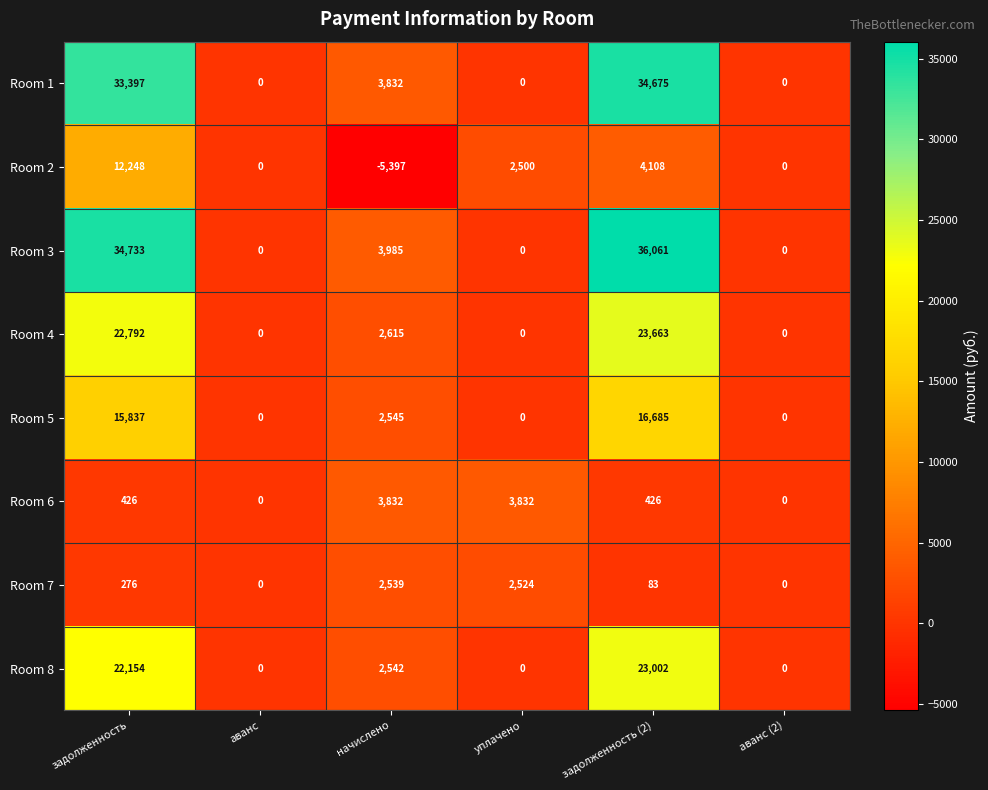

What is the sum of the Room 8 values at задолженность (2) and задолженность?

45156